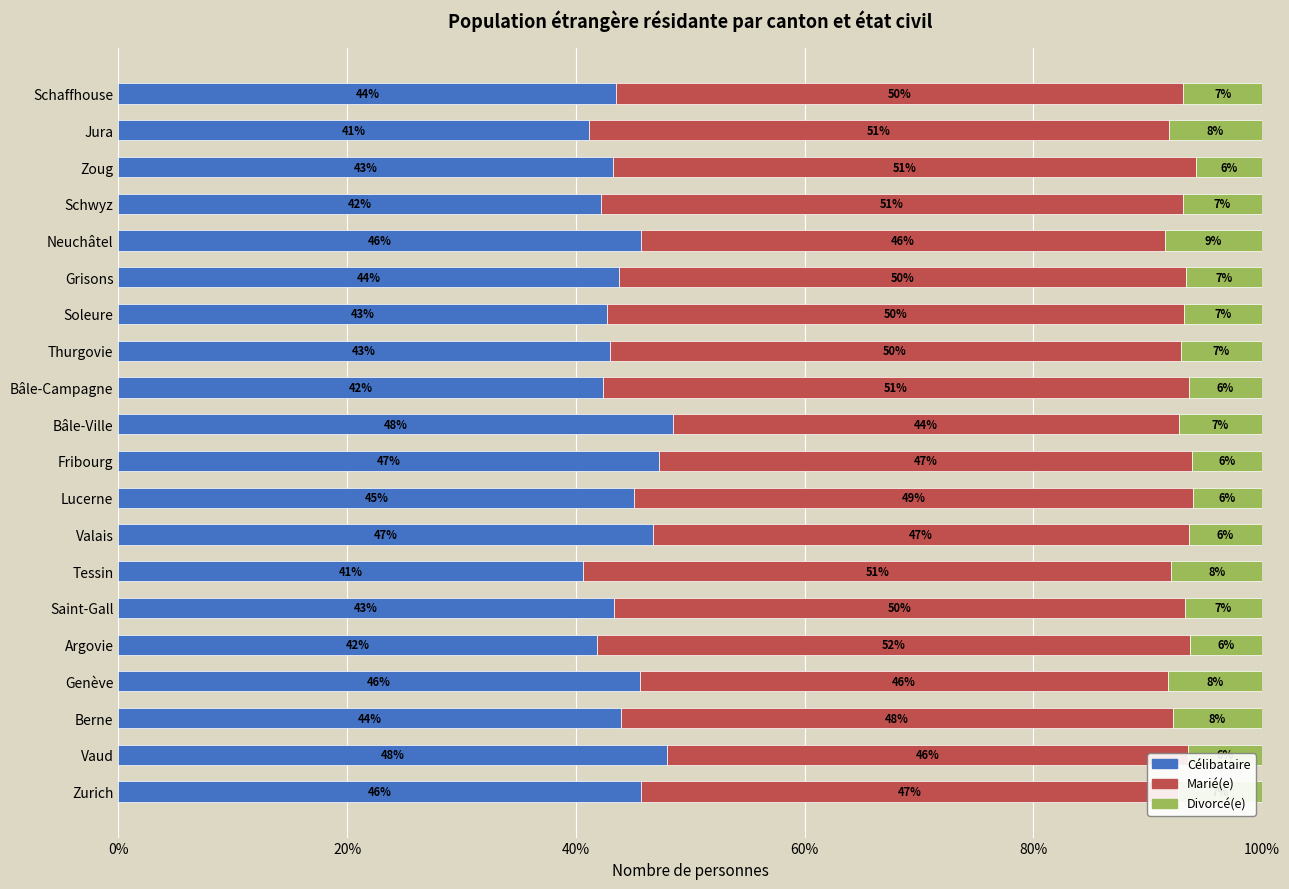

What is the total value across all series at Berne?

100.0